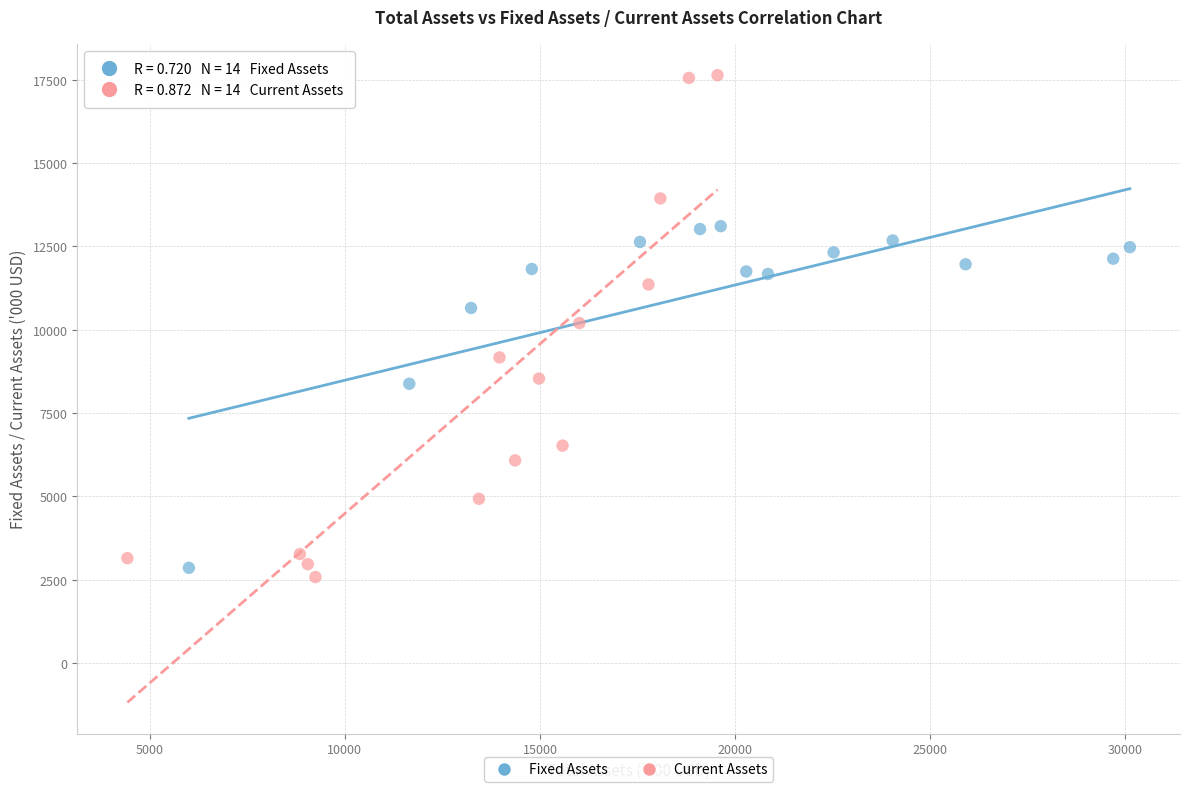

What are all the series names shown in the legend?

Fixed Assets, Current Assets